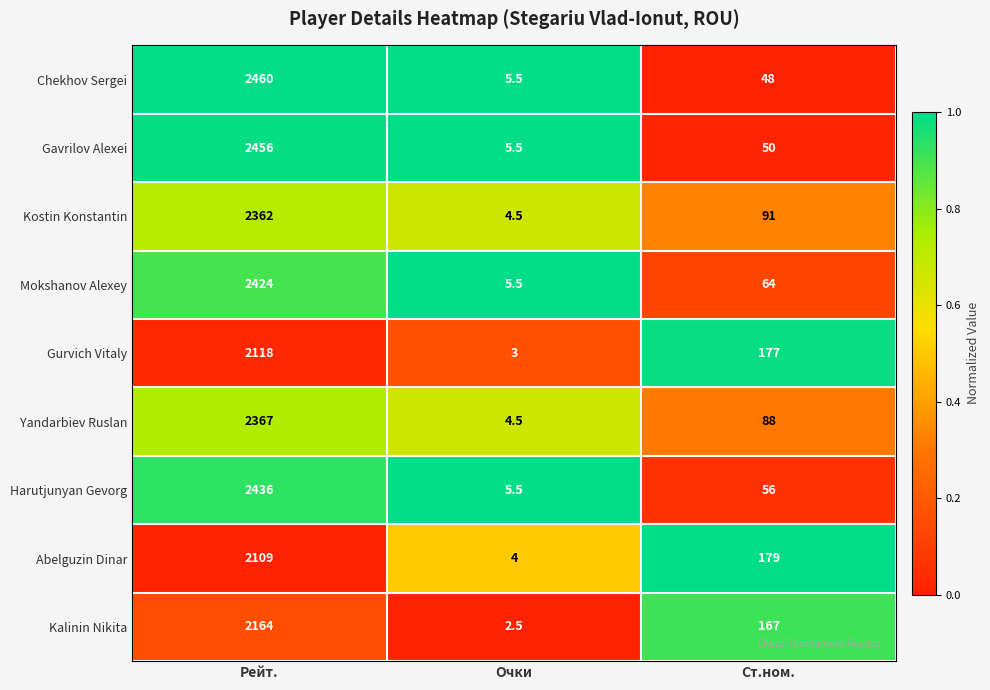

Reading left to right, extract all data points from this chart.

Chekhov Sergei: 2460.0	5.5	48.0
Gavrilov Alexei: 2456.0	5.5	50.0
Kostin Konstantin: 2362.0	4.5	91.0
Mokshanov Alexey: 2424.0	5.5	64.0
Gurvich Vitaly: 2118.0	3.0	177.0
Yandarbiev Ruslan: 2367.0	4.5	88.0
Harutjunyan Gevorg: 2436.0	5.5	56.0
Abelguzin Dinar: 2109.0	4.0	179.0
Kalinin Nikita: 2164.0	2.5	167.0